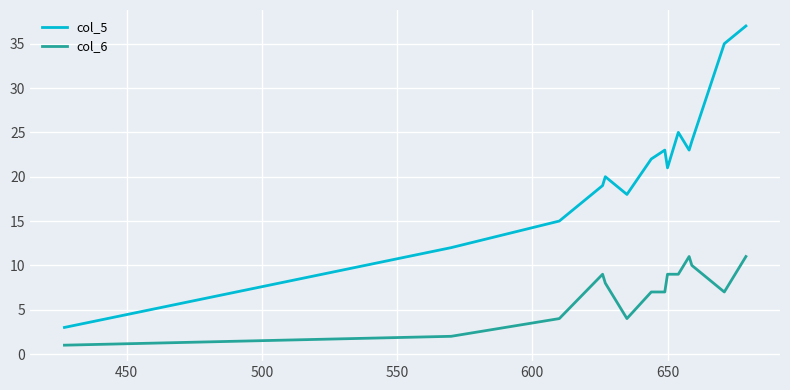

True or false: col_5 and col_6 cross at least once.

False